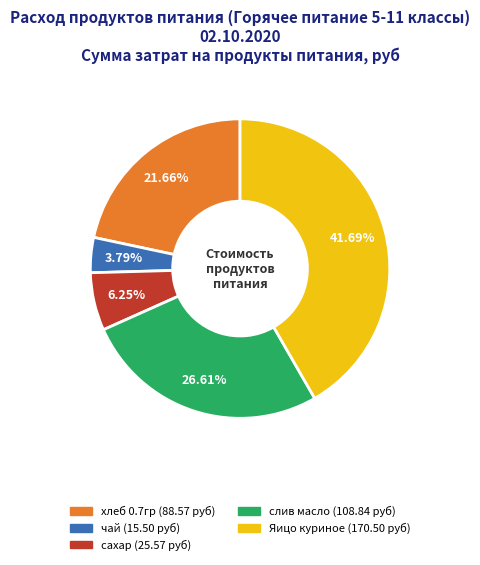

Does сахар represent more than half of the total?

No